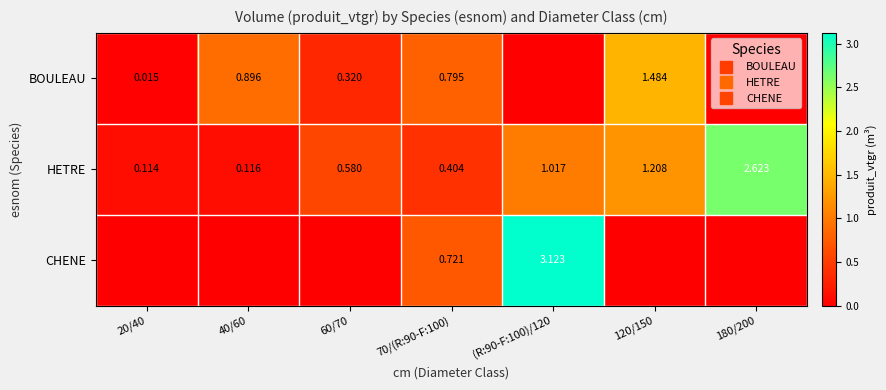

How many values in CHENE are above zero?

2